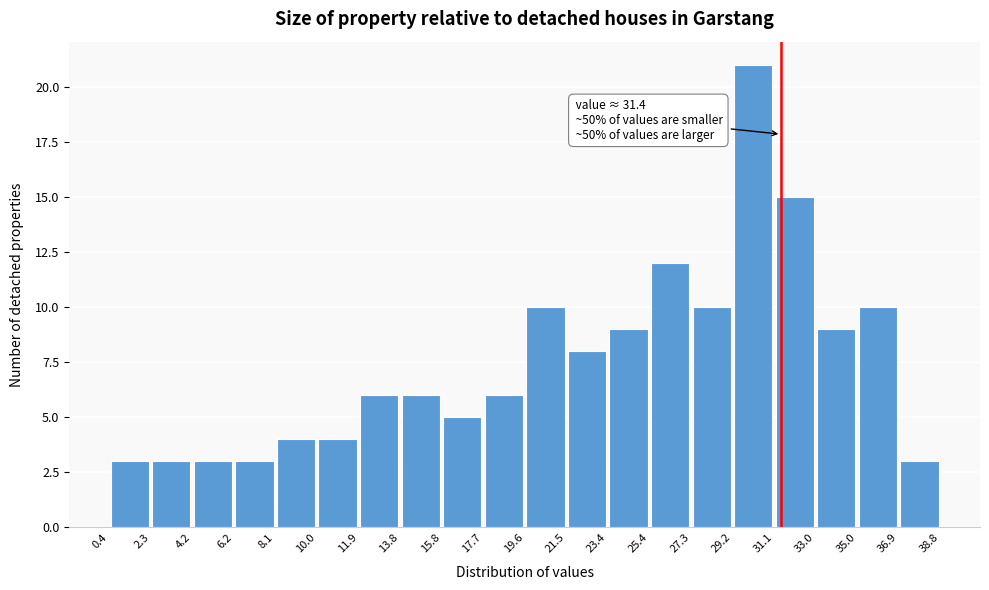

Over which range of the x-axis is the bar tallest?

29.2 to 31.1